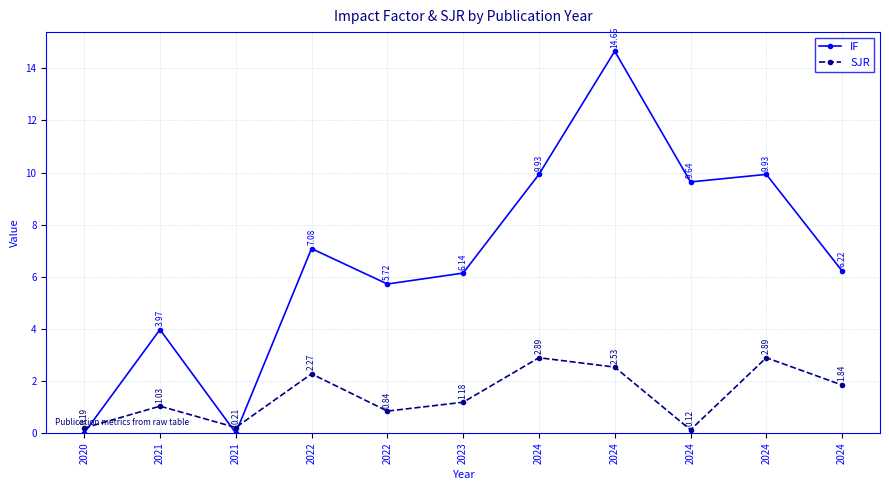

What are all the series names shown in the legend?

IF, SJR